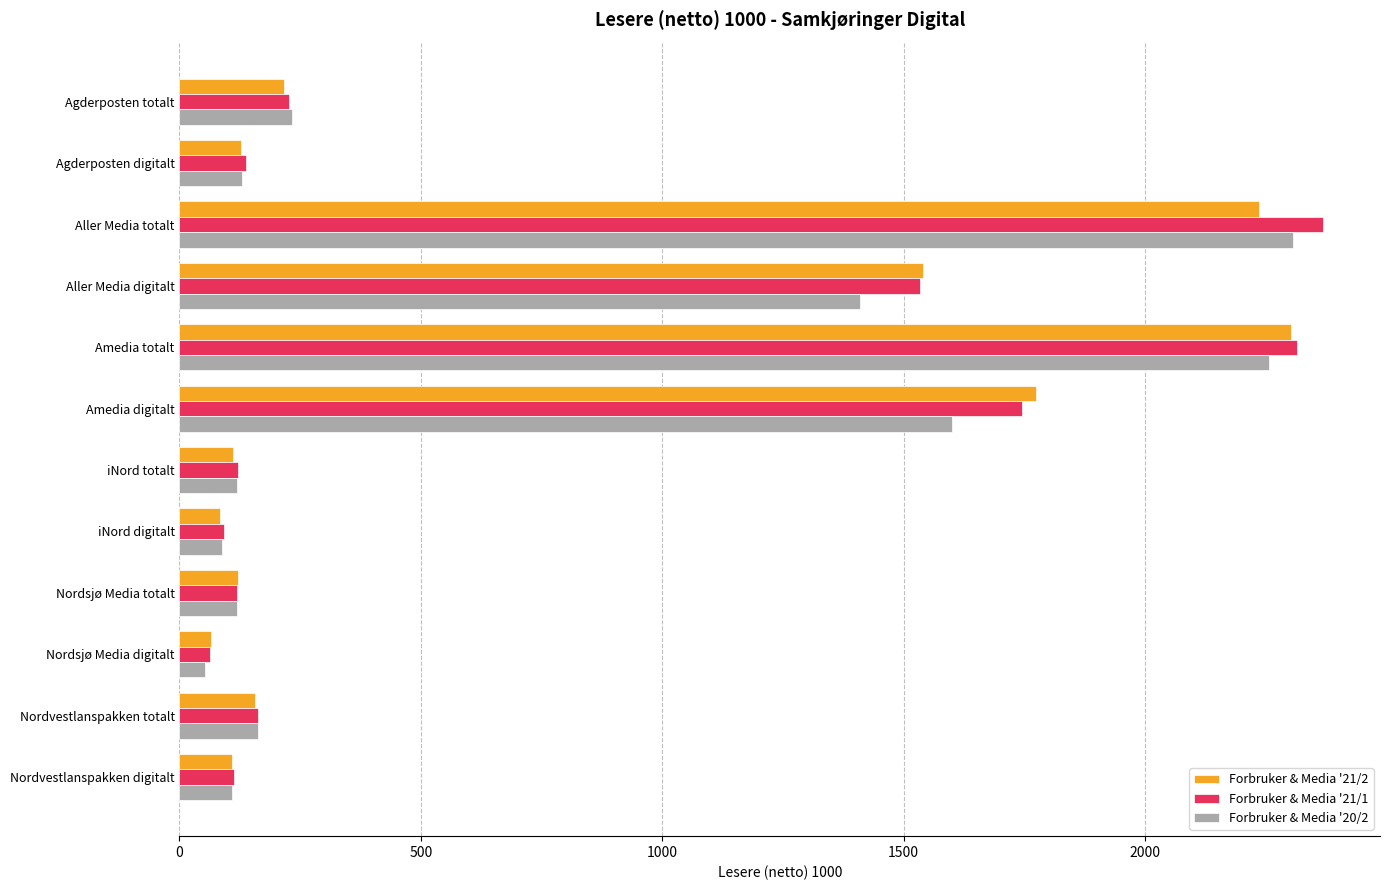

What is the greatest value displayed?

2368.1